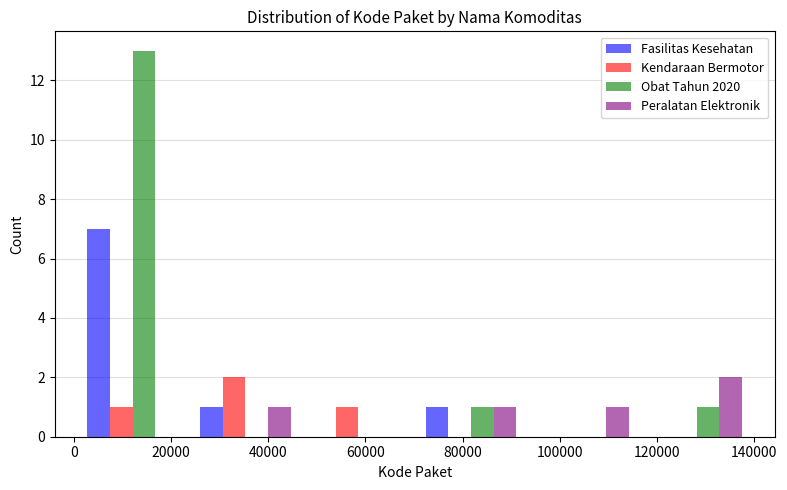

Reading left to right, transcribe this chart: for each range on the x-axis, give the height of each series' bar. Neither the bar edges nor the heights are printed on the chart, so give them approximately, as read against the axes.

0 to 24000: Fasilitas Kesehatan=7	Kendaraan Bermotor=1	Obat Tahun 2020=13	Peralatan Elektronik=0
24000 to 46000: Fasilitas Kesehatan=1	Kendaraan Bermotor=2	Obat Tahun 2020=0	Peralatan Elektronik=1
46000 to 70000: Fasilitas Kesehatan=0	Kendaraan Bermotor=1	Obat Tahun 2020=0	Peralatan Elektronik=0
70000 to 94000: Fasilitas Kesehatan=1	Kendaraan Bermotor=0	Obat Tahun 2020=1	Peralatan Elektronik=1
94000 to 116000: Fasilitas Kesehatan=0	Kendaraan Bermotor=0	Obat Tahun 2020=0	Peralatan Elektronik=1
116000 to 140000: Fasilitas Kesehatan=0	Kendaraan Bermotor=0	Obat Tahun 2020=1	Peralatan Elektronik=2